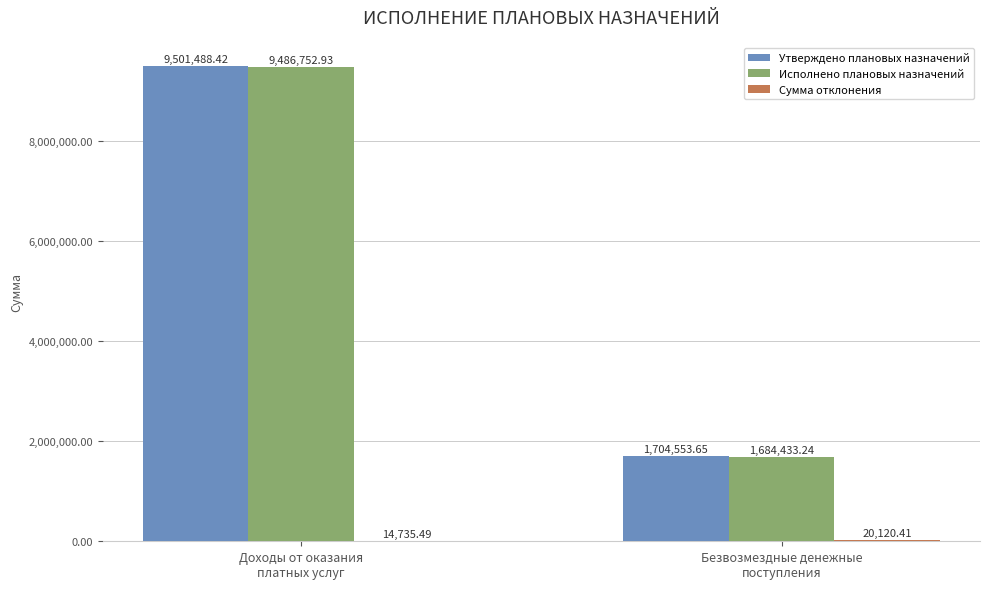

The Исполнено плановых назначений series shows 1684433.2 at Безвозмездные денежные
поступления. True or false?

True